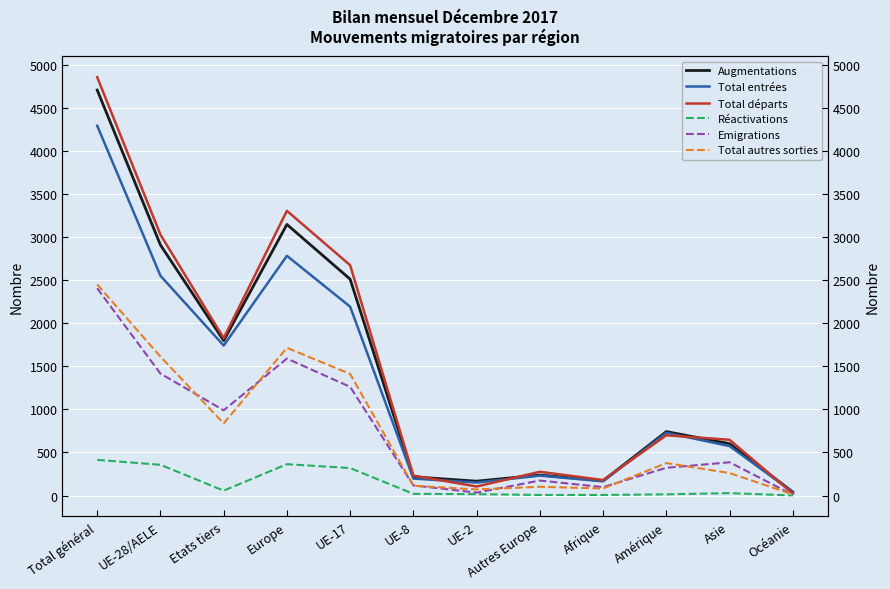

At which category does Réactivations reach its first local valley?

Etats tiers